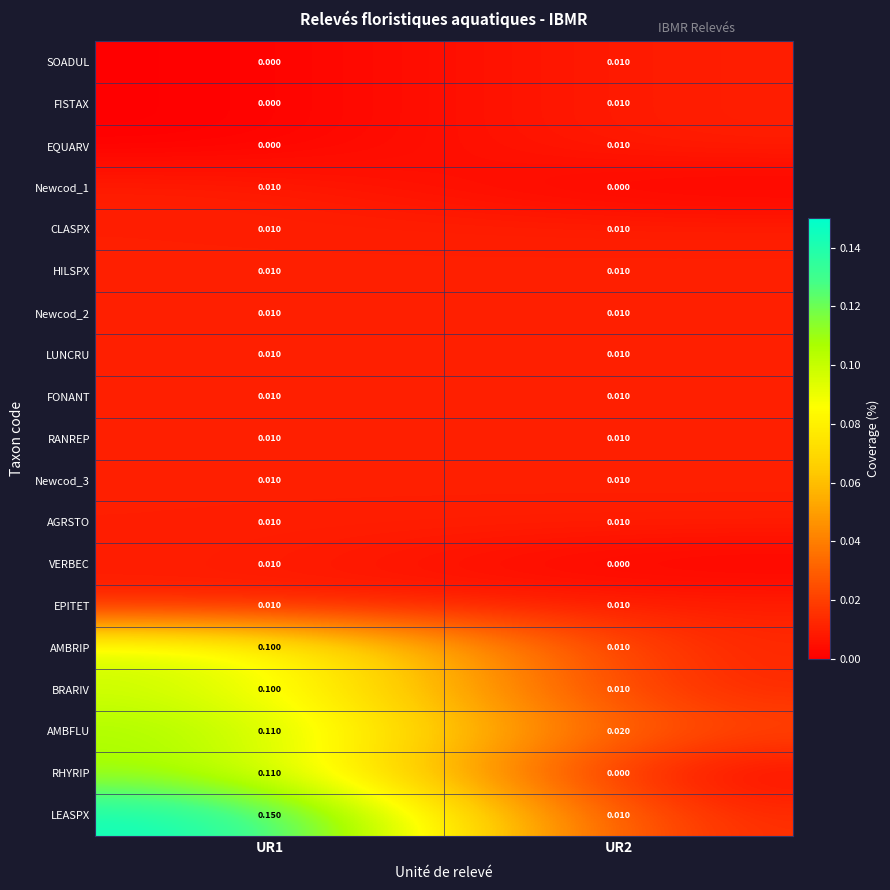

How many positive values does the RHYRIP series have?

1